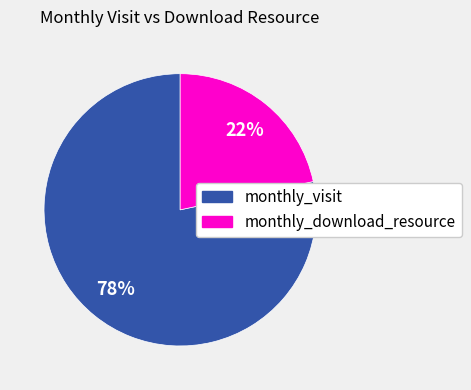

Does any single category account for the majority?

Yes